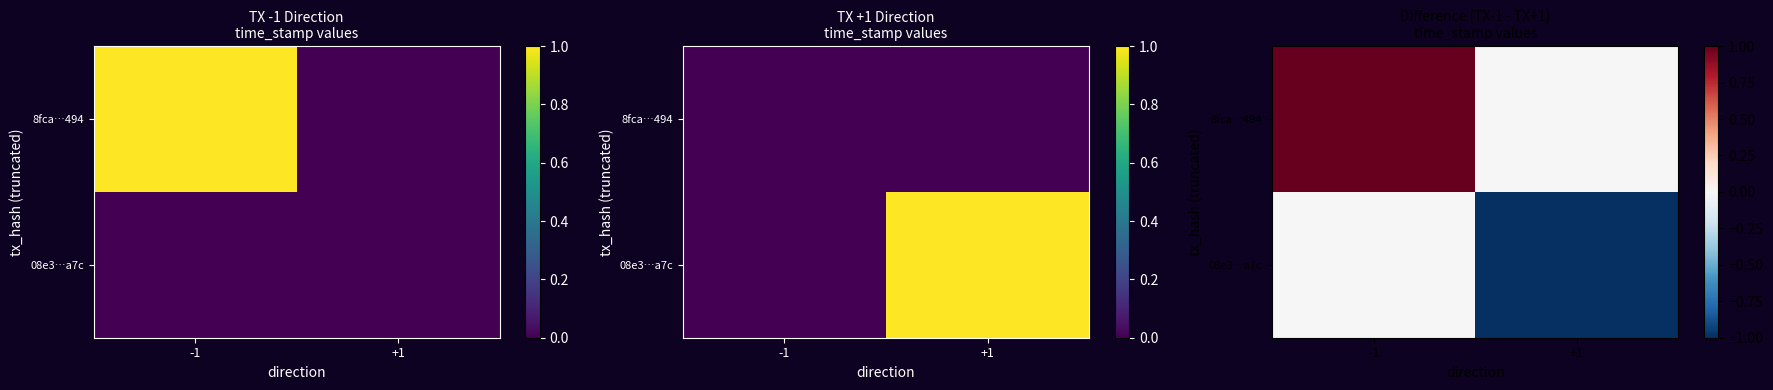

How many values in the 8fca…494 series are below 1?

1